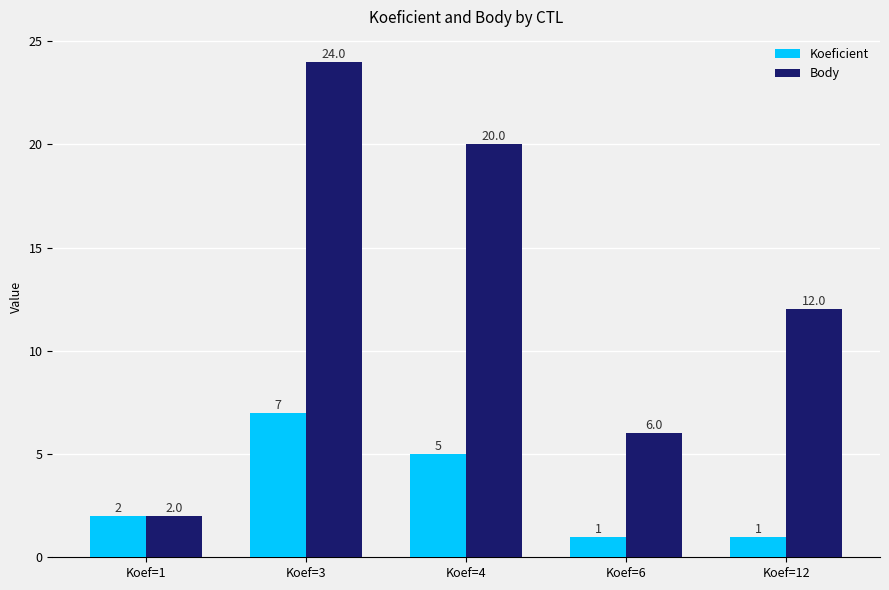

Reading left to right, extract all data points from this chart.

Koeficient: Koef=1=2	Koef=3=7	Koef=4=5	Koef=6=1	Koef=12=1
Body: Koef=1=2	Koef=3=24	Koef=4=20	Koef=6=6	Koef=12=12